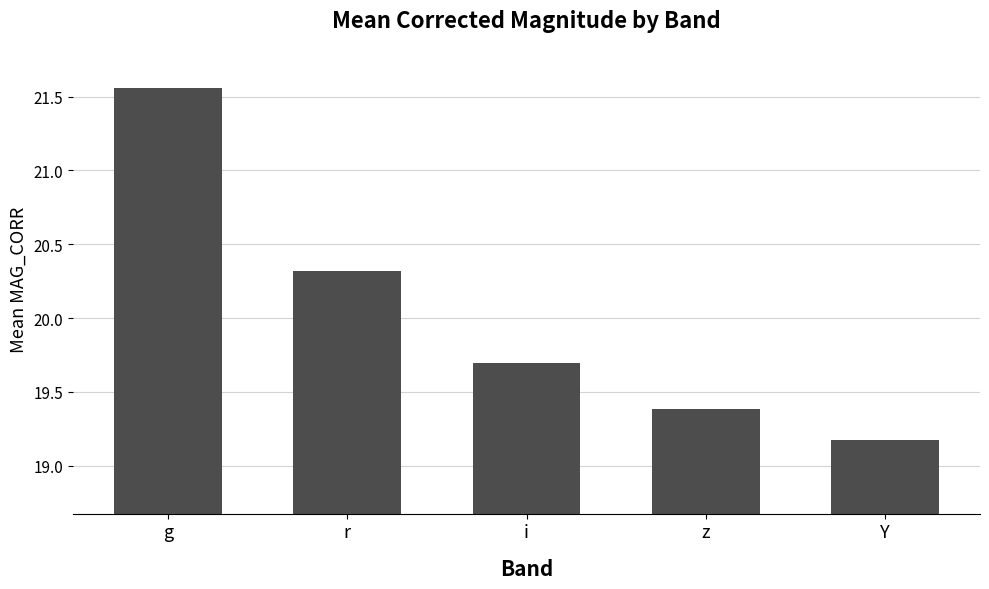

What is the label of the 3rd bar from the right?

i